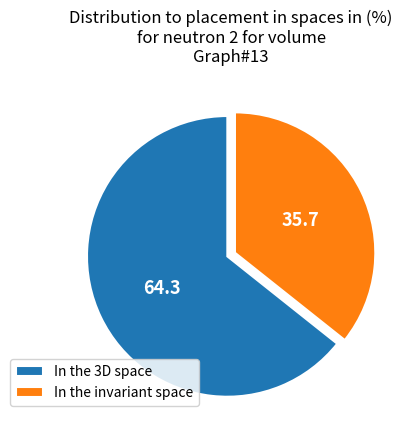

Is it true that In the 3D space is 73% of the pie?

False